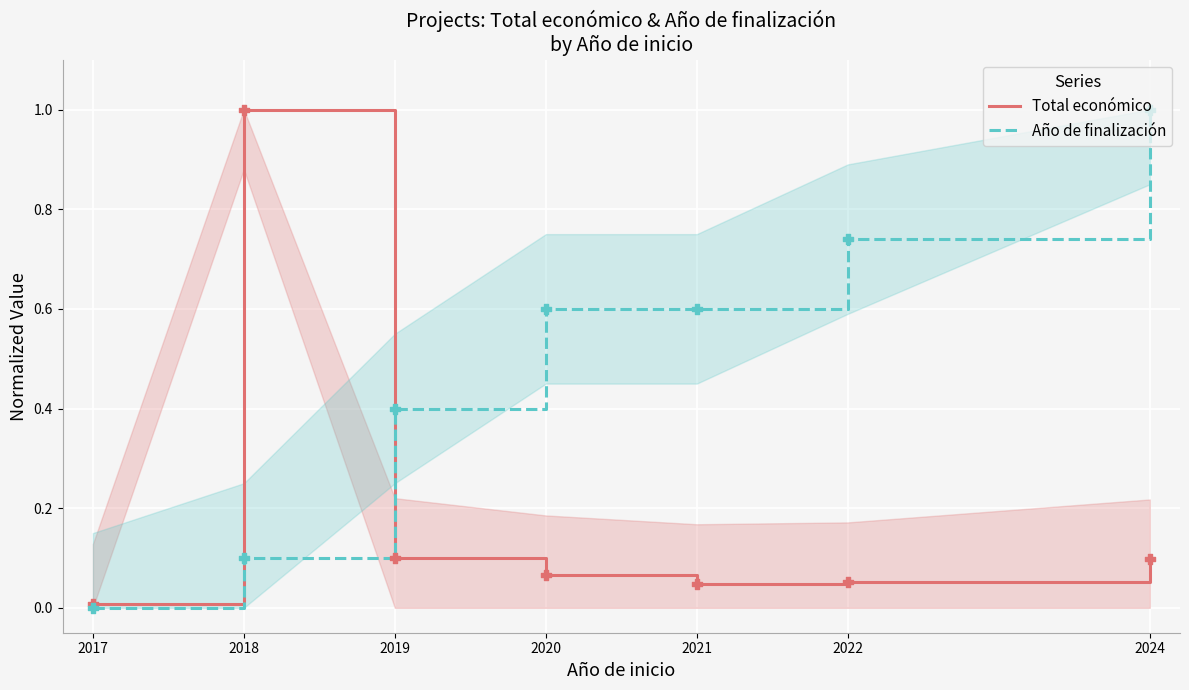

Which series contains the lowest Y value?

Año de finalización